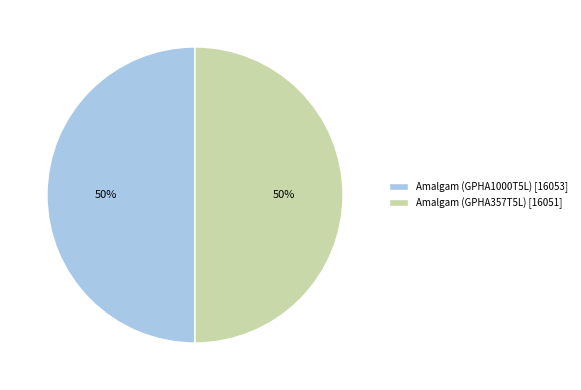

To the nearest percent, what is the combined percentage of Amalgam (GPHA357T5L) [16051] and Amalgam (GPHA1000T5L) [16053]?

100%